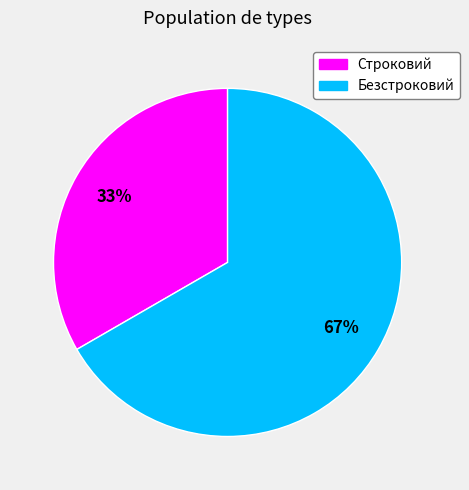

Does Строковий account for over 50% of the chart?

No